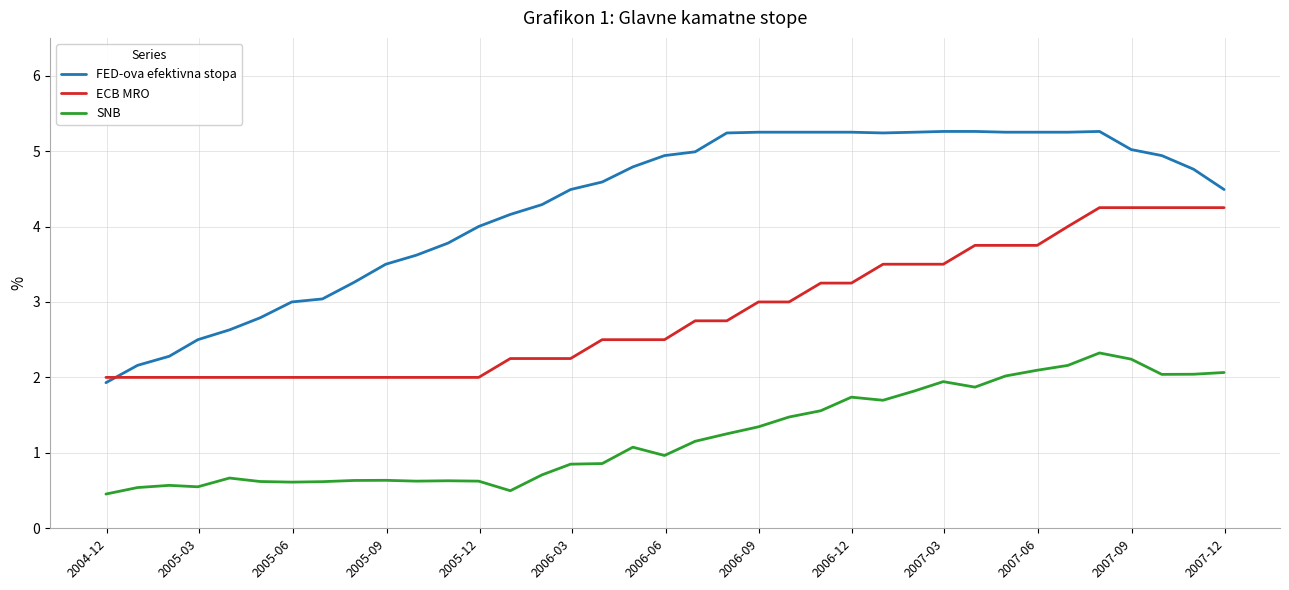

List the series in order of their peak value, highest first.

FED-ova efektivna stopa, ECB MRO, SNB